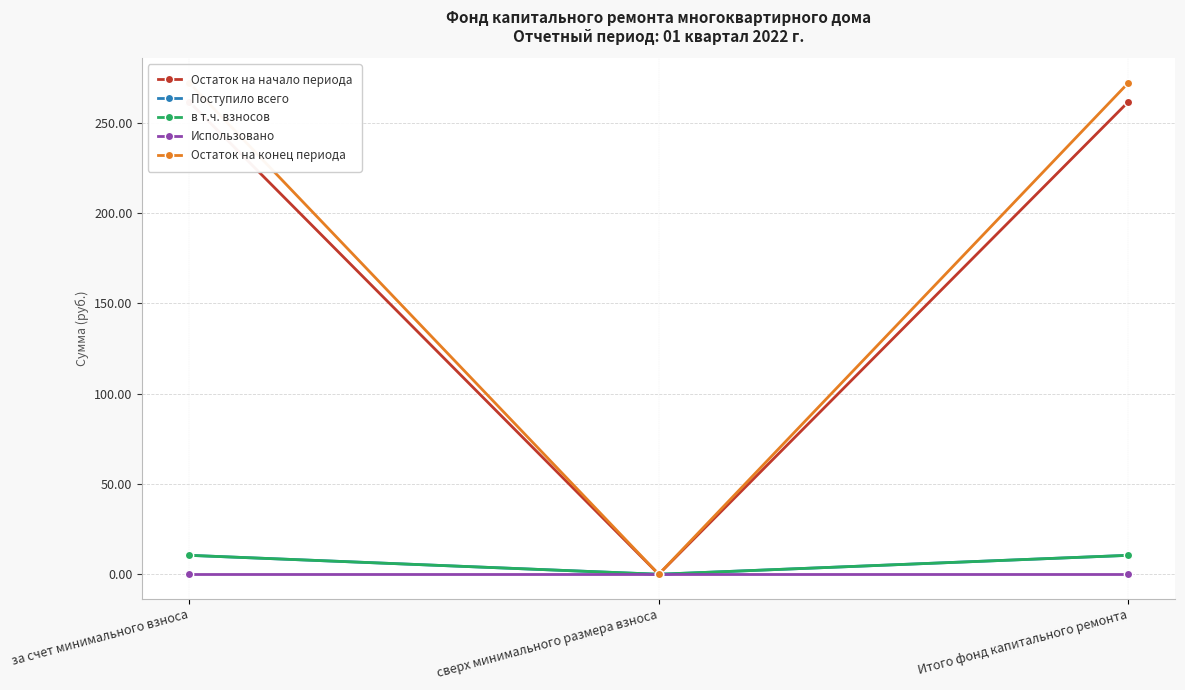

Which series has the largest range (max minus min)?

Остаток на конец периода